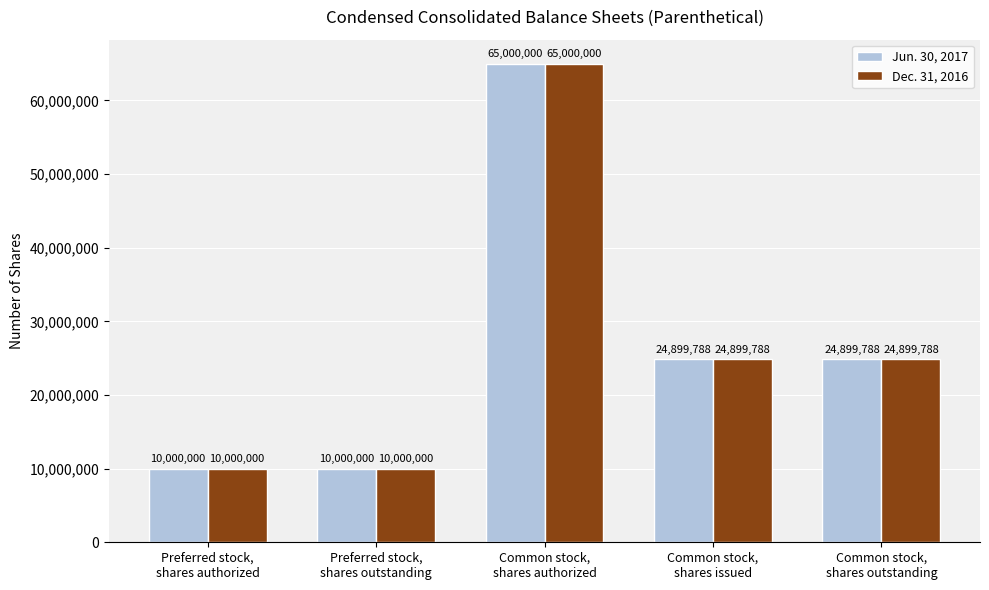

What is the minimum value shown in the chart?

10000000